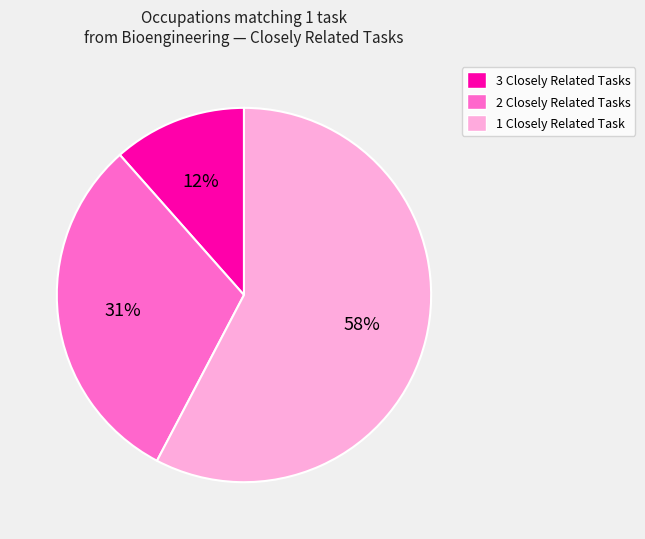

To the nearest percent, what portion does 3 Closely Related Tasks represent?

12%